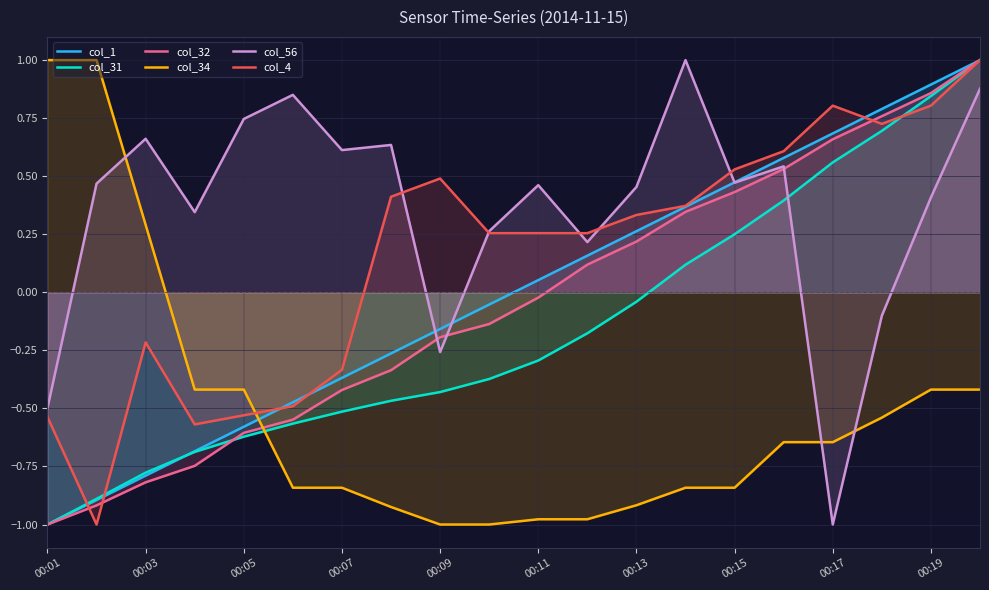

Is it true that col_56 equals 0.1 at 00:11?

False